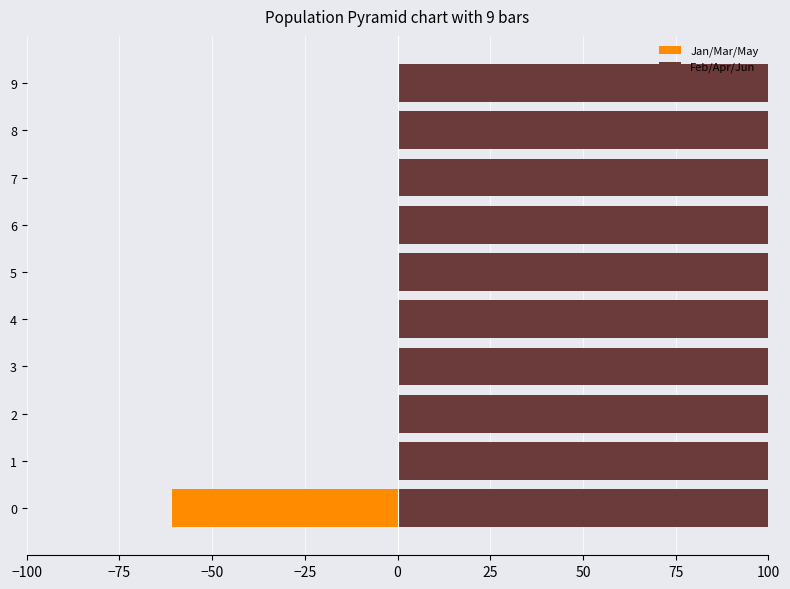

Between 0 and 5, which series saw the biggest shift?

Jan/Mar/May